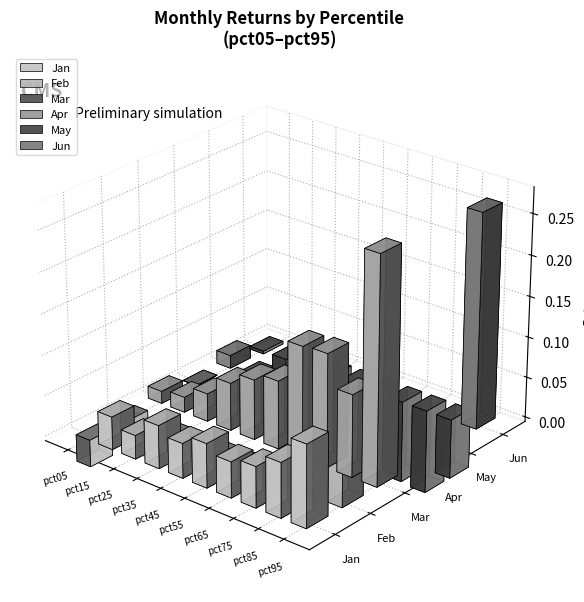

What are all the series names shown in the legend?

Jan, Feb, Mar, Apr, May, Jun